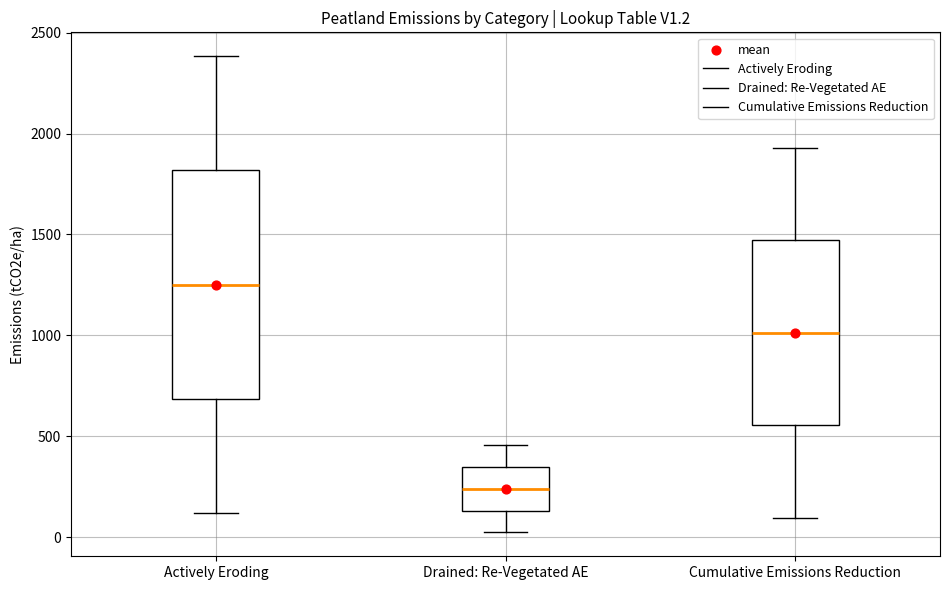

Reading left to right, transcribe this box plot: for each box, give where its median line is, the range the box spans, and where its two whiskers end, as read against the y-axis. The values are not printed on the chart, so give them approximately, as read against the axis.

Actively Eroding: median 1250, box 700 to 1800, whiskers 100 to 2400
Drained: Re-Vegetated AE: median 250, box 150 to 350, whiskers 0 to 450
Cumulative Emissions Reduction: median 1000, box 550 to 1450, whiskers 100 to 1950